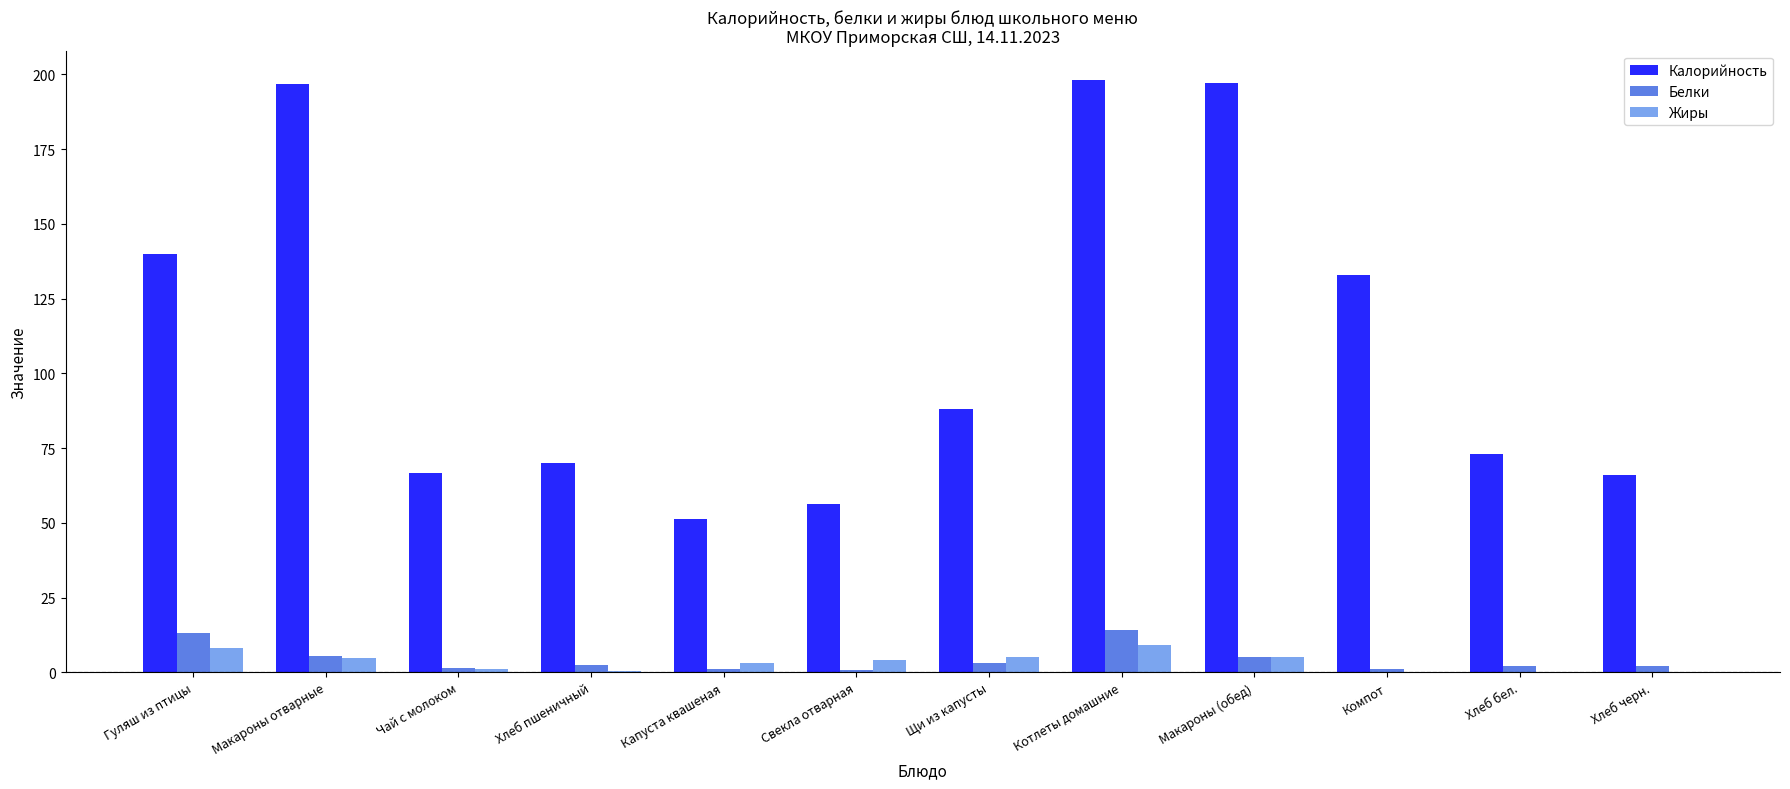

Are the bars grouped side by side (vs. stacked)?

Yes